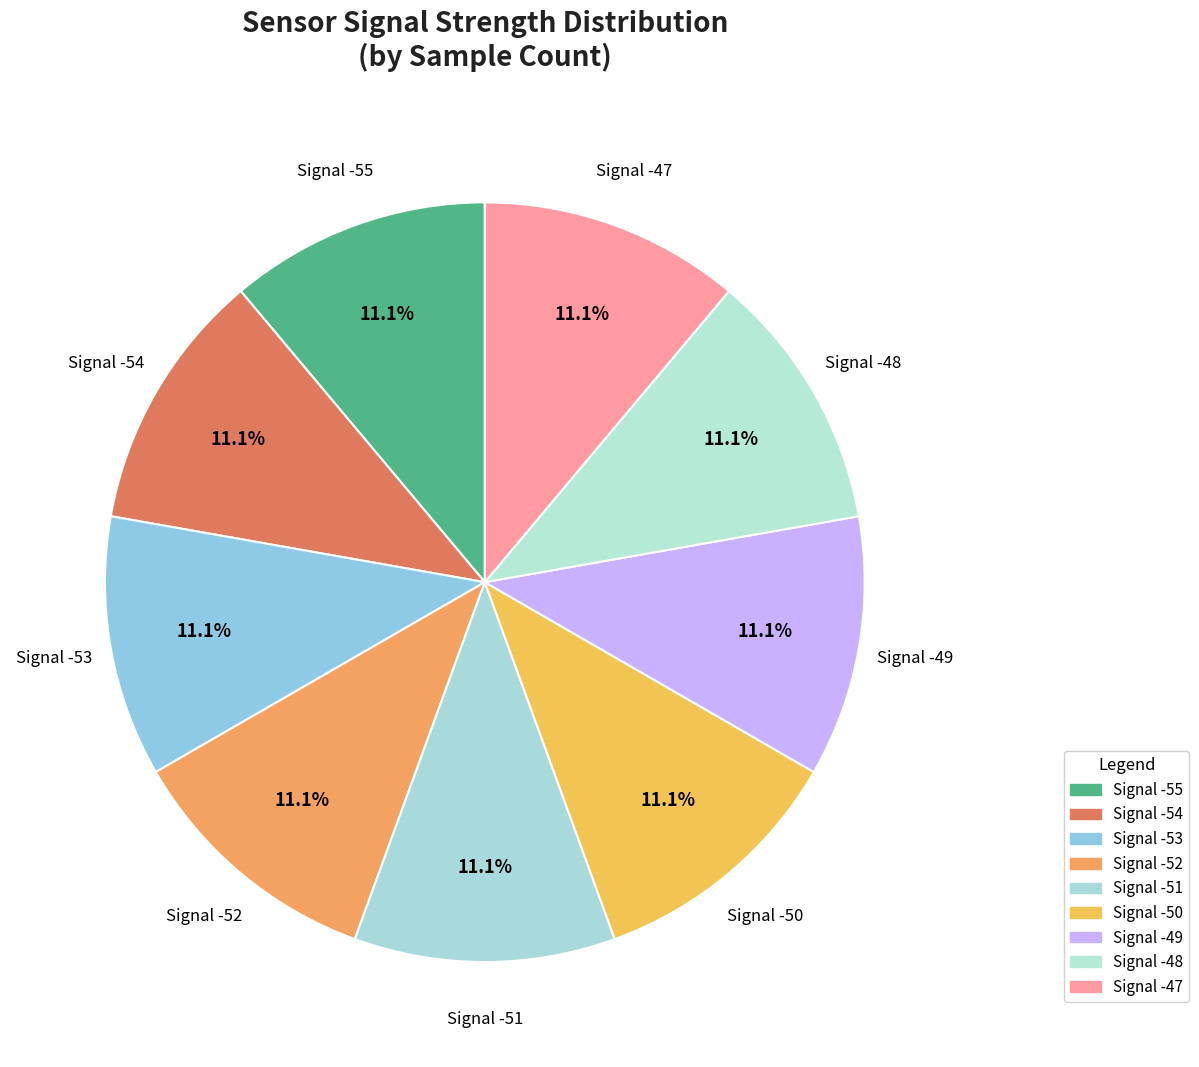

Rank the categories by value from highest to lowest.

Signal -54, Signal -50, Signal -51, Signal -52, Signal -48, Signal -47, Signal -53, Signal -49, Signal -55